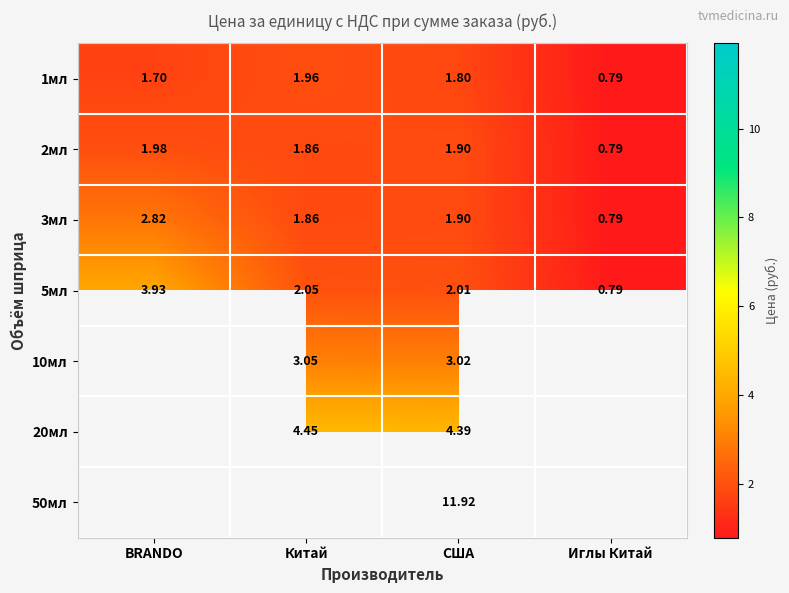

Where does the 5мл series first go above 2?

BRANDO